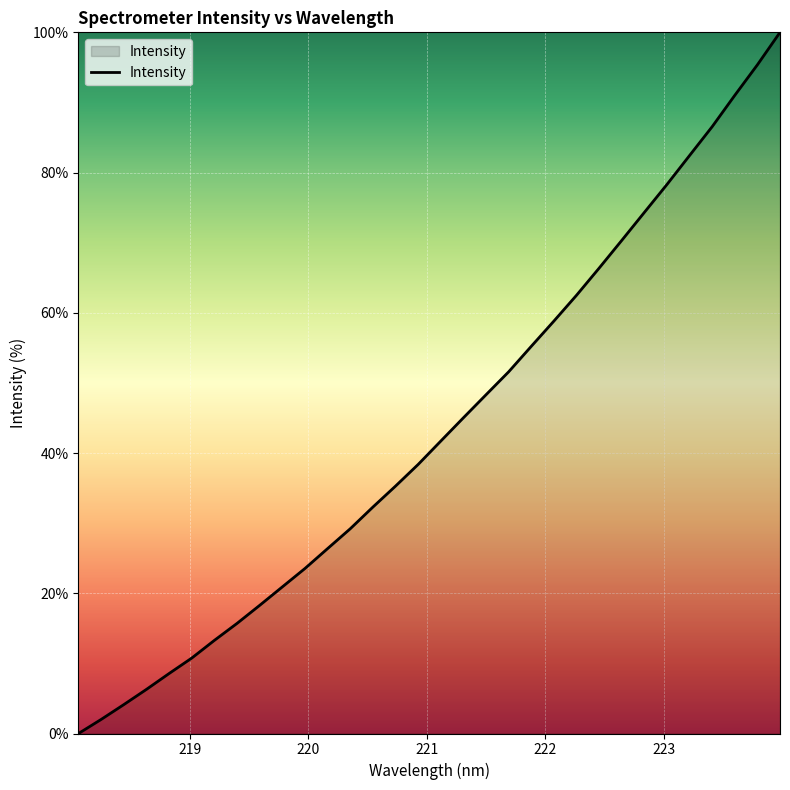

Count the number of values greater than 41.

16